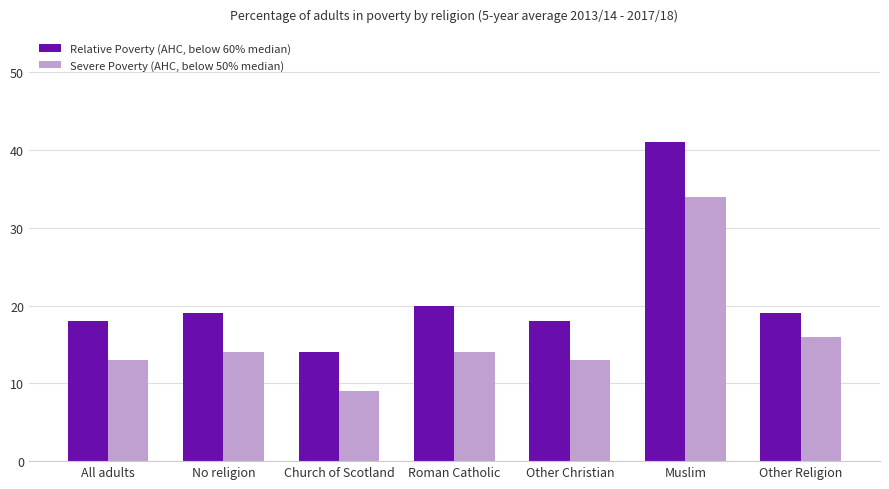

Which series has the largest total across all categories?

Relative Poverty (AHC, below 60% median)